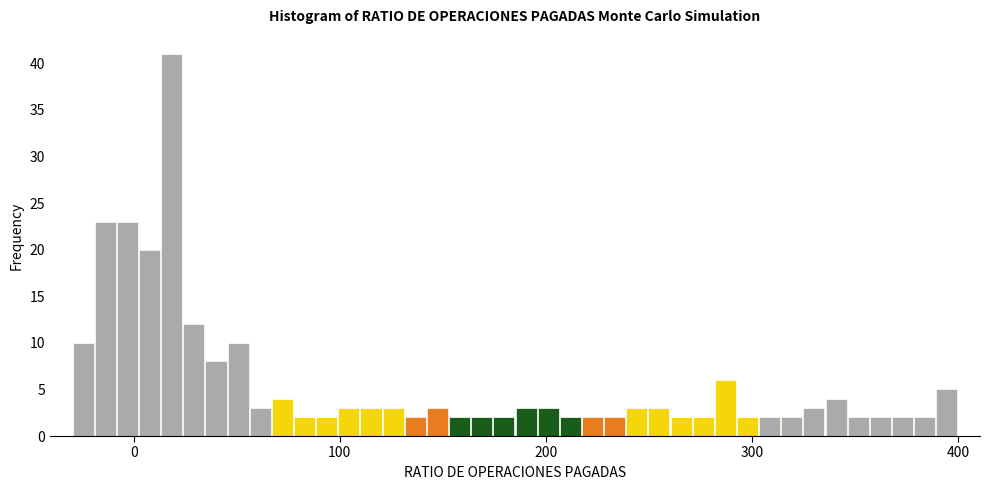

Read against the x-axis, roughly where is the centre of the tallest bar?

20